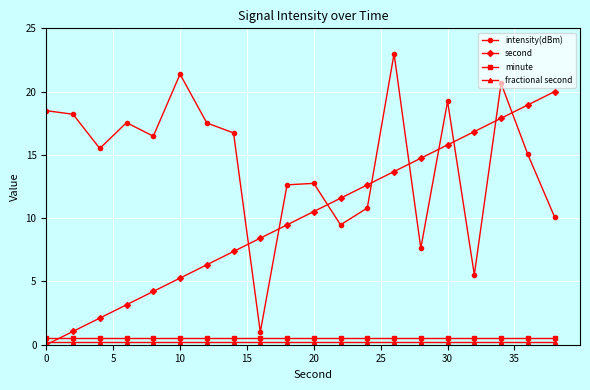

Which series has the widest spread of values?

intensity(dBm)